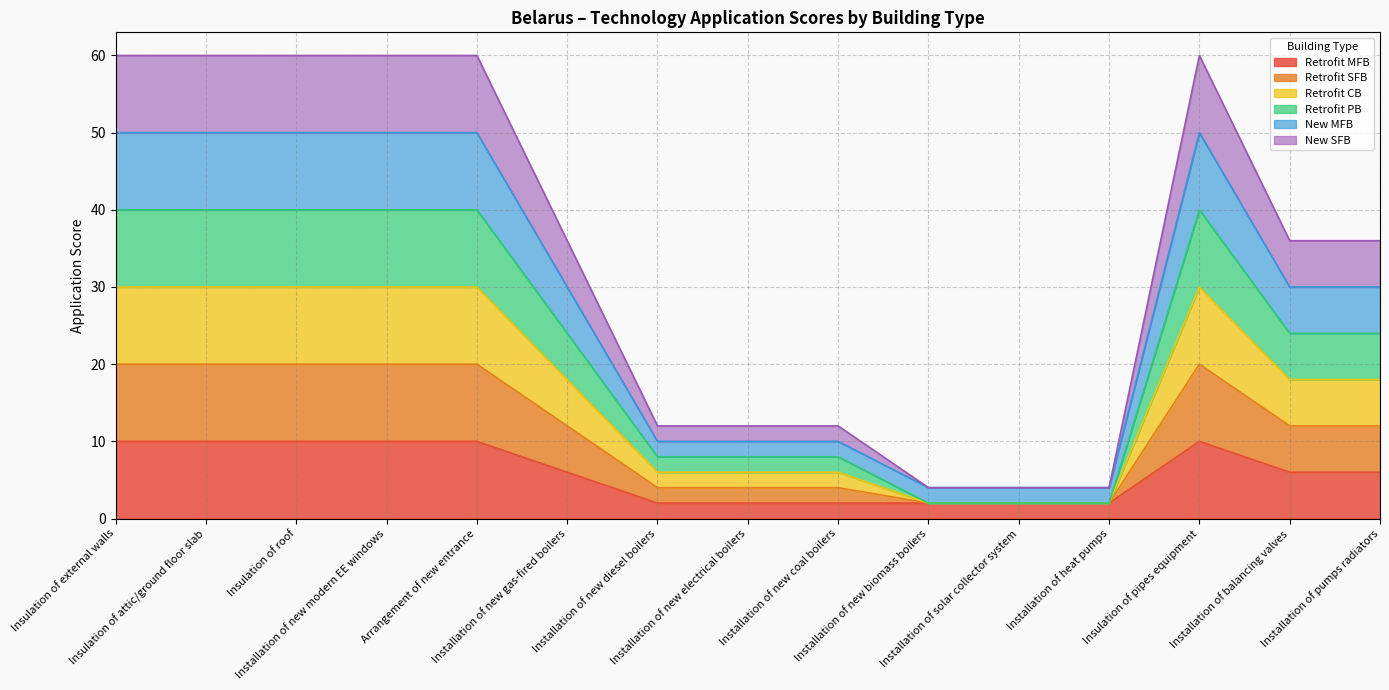

Which has a higher value, Installation of heat pumps or Insulation of external walls?

Insulation of external walls